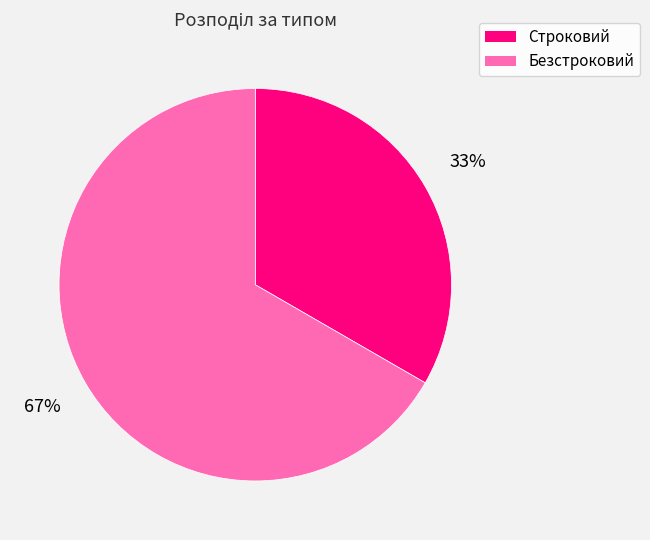

Is there any slice that represents more than half of the pie?

Yes